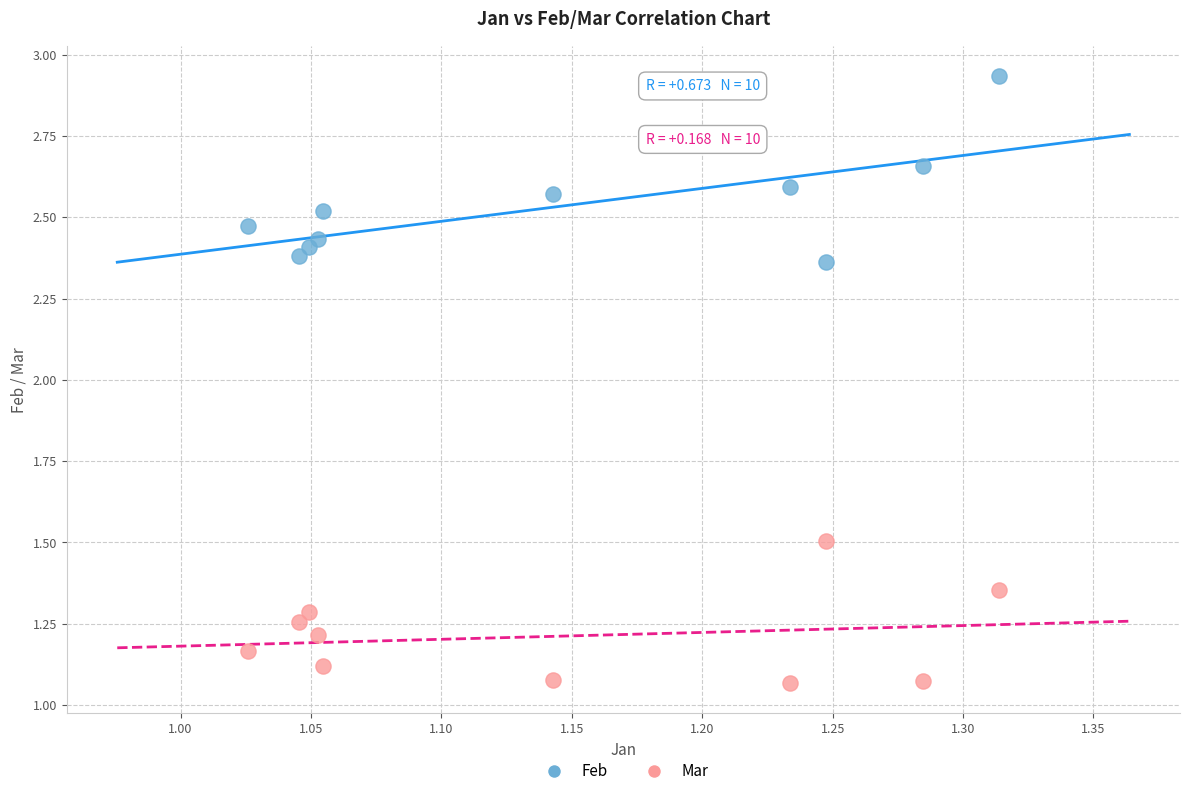

Across all data points, what is the range of X values (max minus min)?

0.3